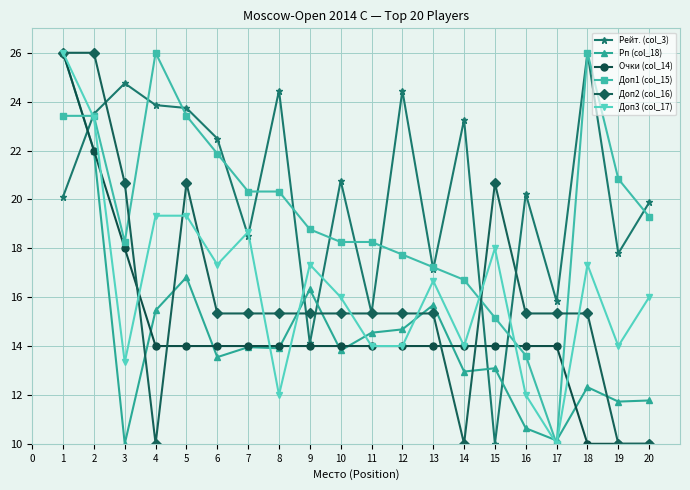

The value of Доп1 (col_15) at 14 is 7.2. True or false?

False